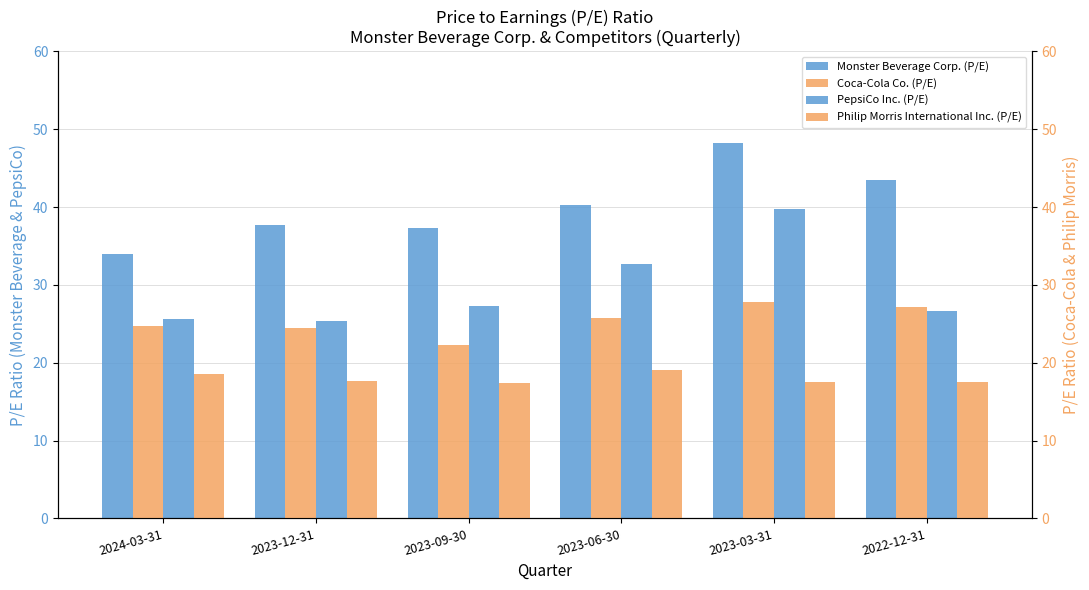

Between 2023-12-31 and 2023-06-30, which is larger?

2023-06-30